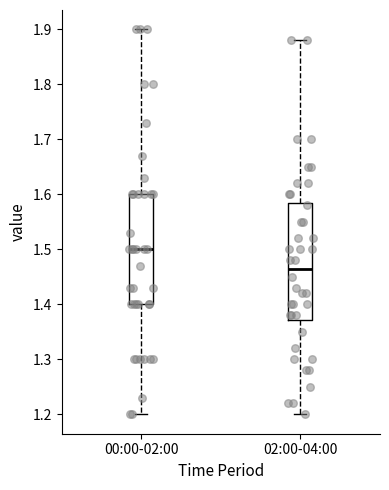

Which box is the tallest, from its lower edge to its upper edge?

02:00-04:00